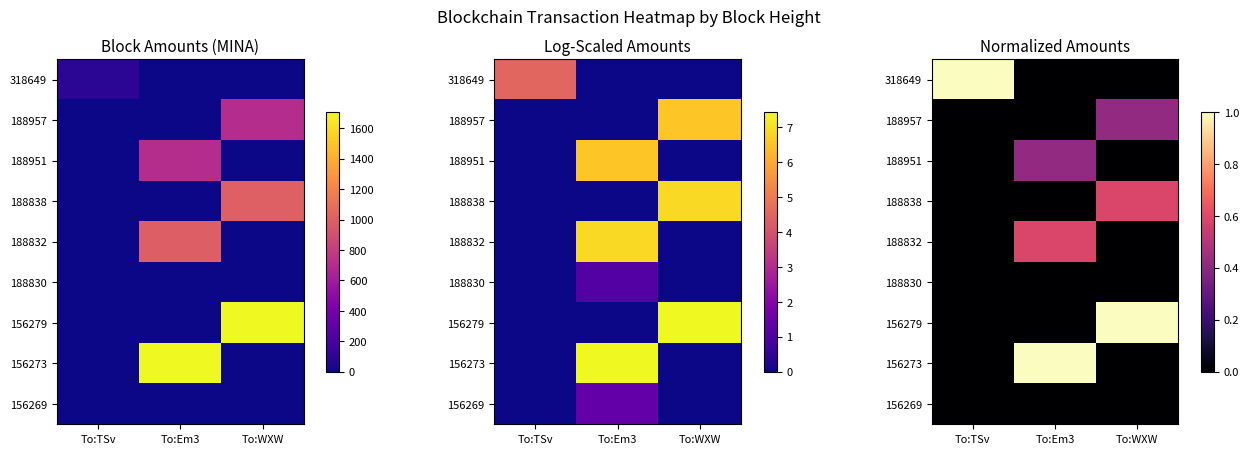

What is the total value across all series at To:TSv?

1.0